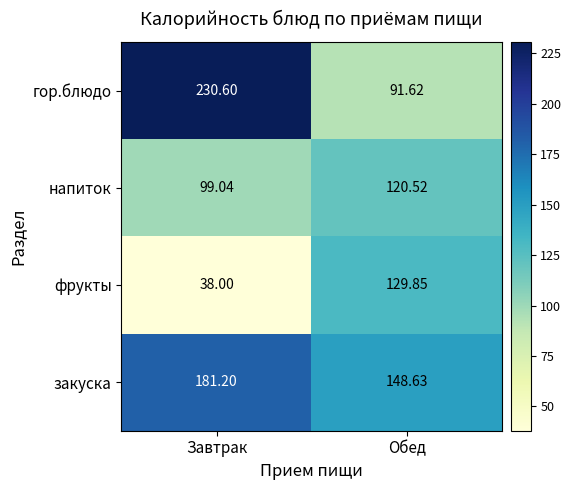

Is the value of напиток at Обед greater than the value of фрукты at Завтрак?

Yes